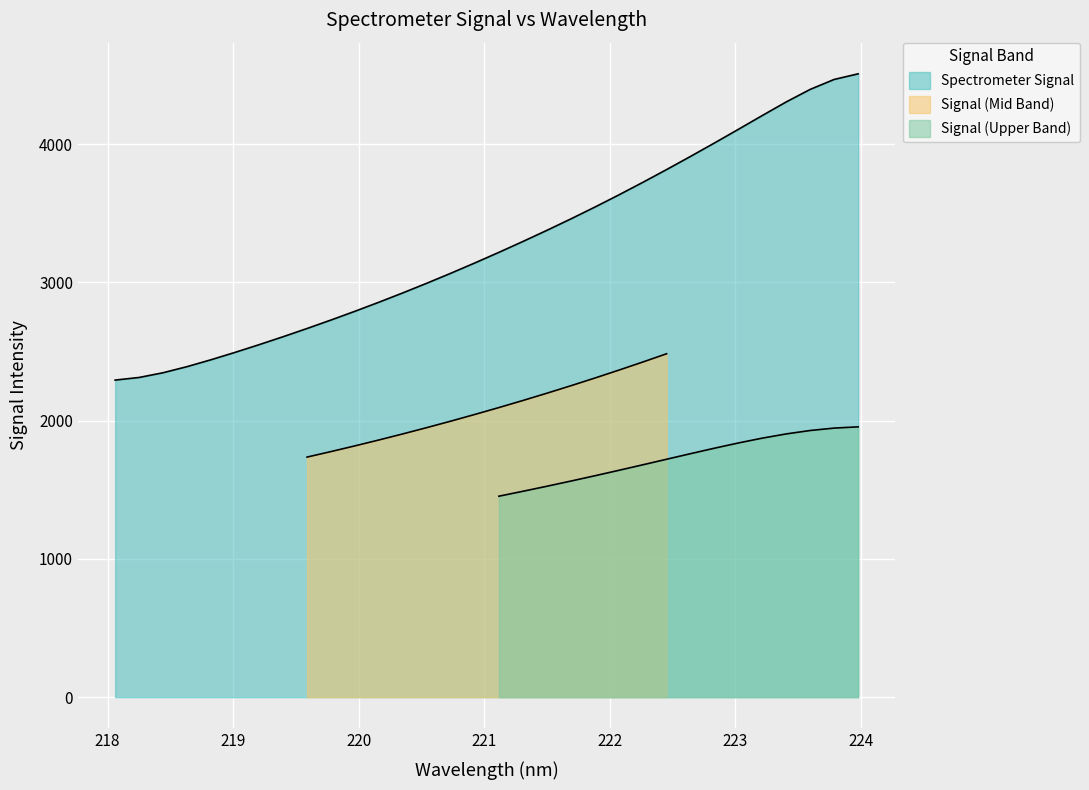

What is the label of the 31st point from the right?

218.2508